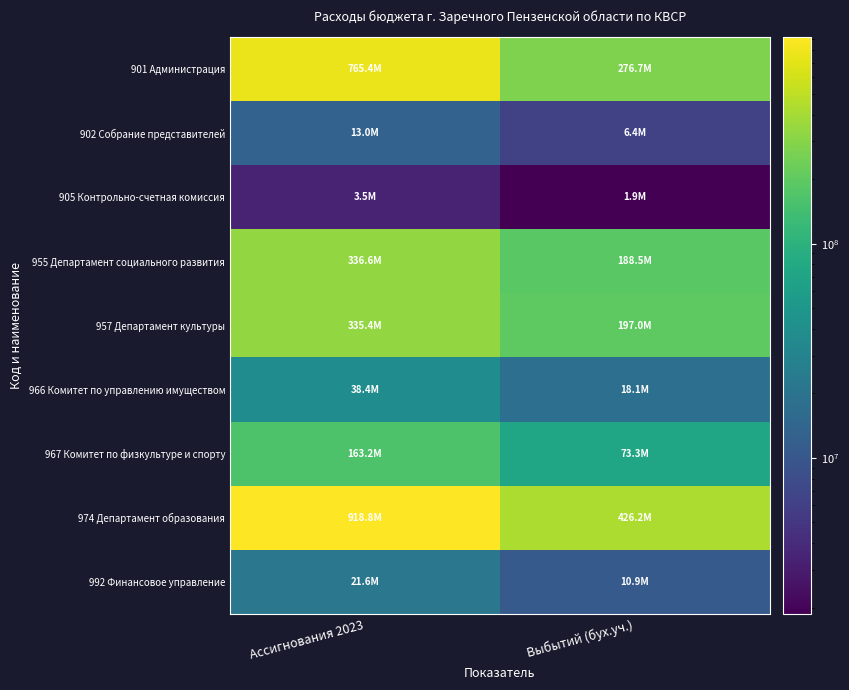

Which series has the largest total across all categories?

974 Департамент образования